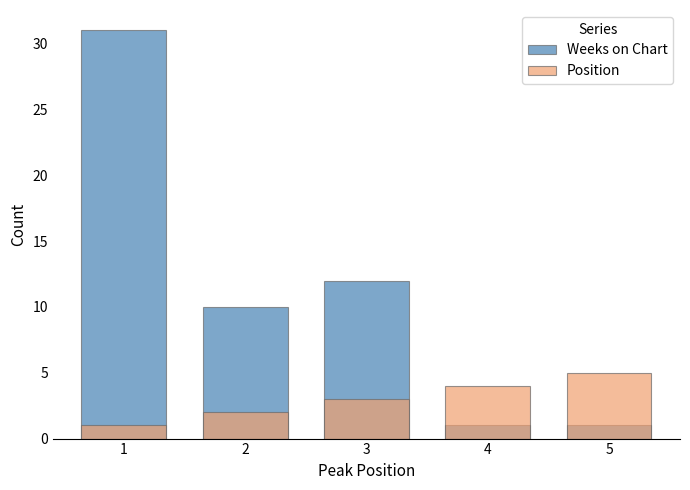

What is the value of the Position bar at the 4th from the left?

4